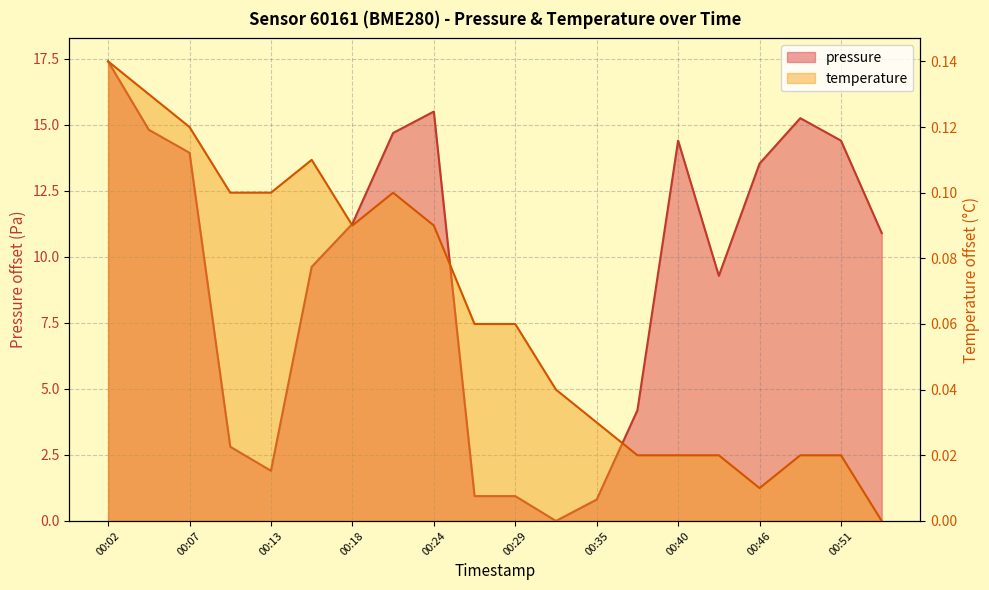

At which category does the chart reach its minimum across all series?

00:32